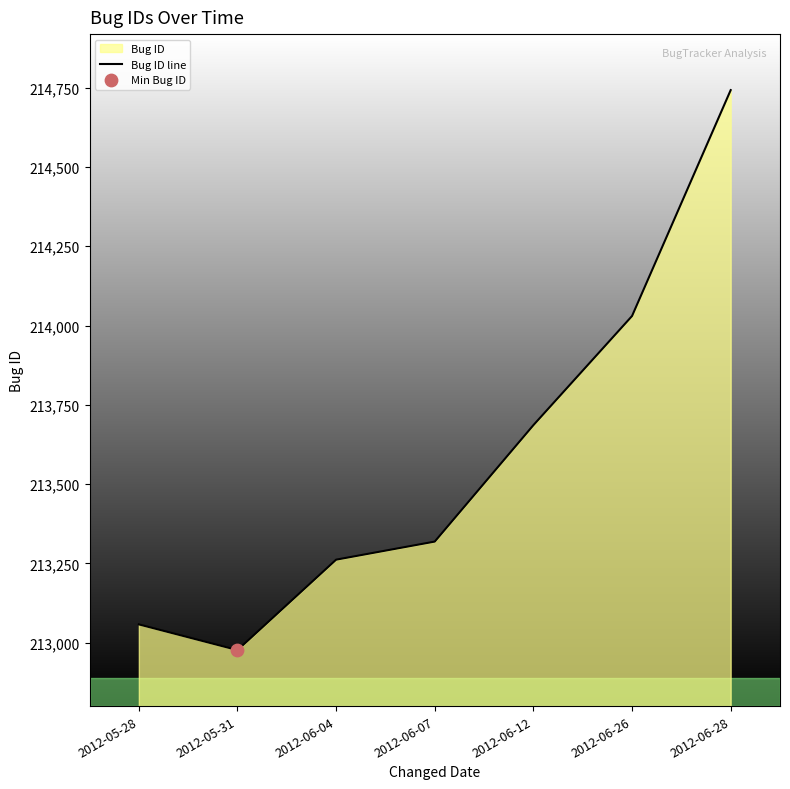

What is the ratio of the value at 2012-06-07 to the value at 2012-05-31?

1.0